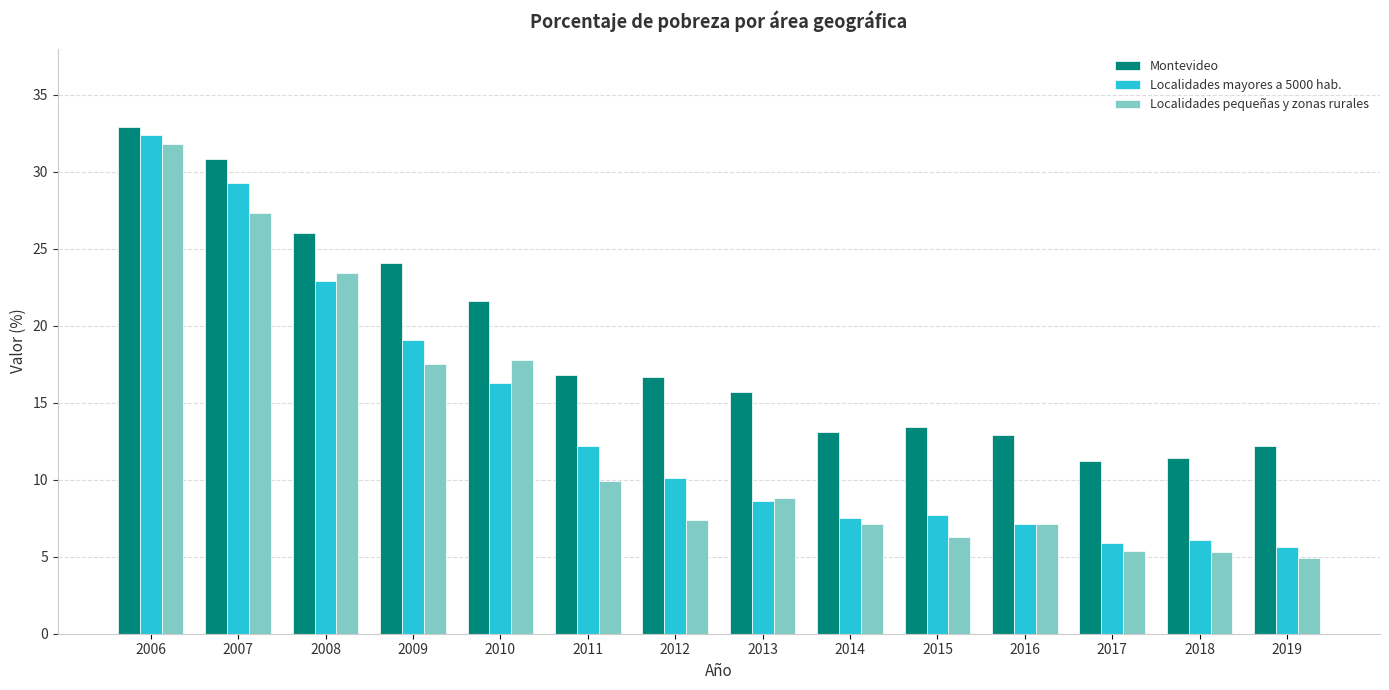

How many values in the Montevideo series exceed 16?

7